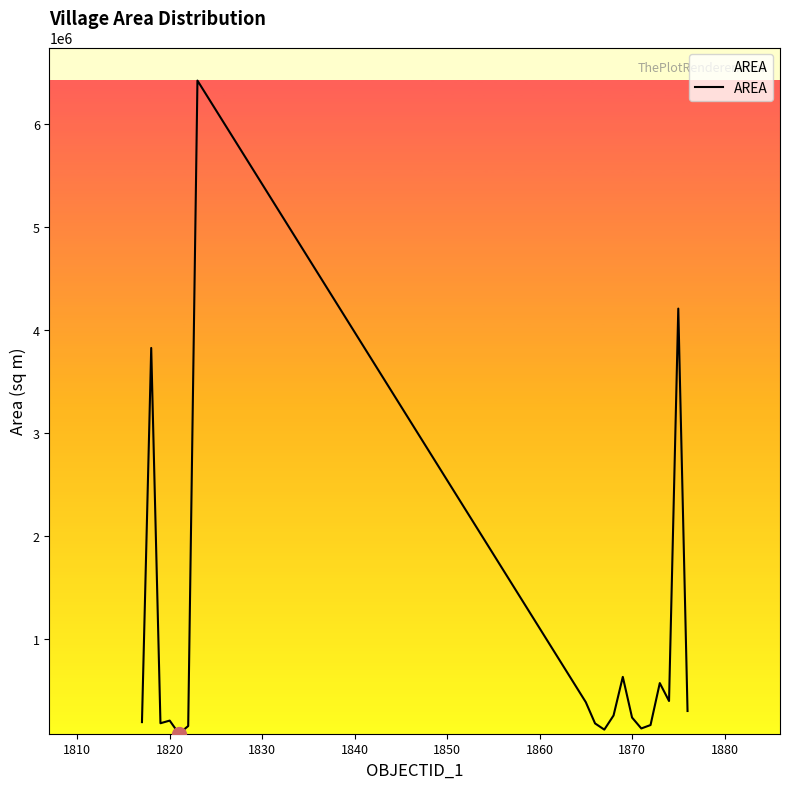

What is the average value?

978248.5